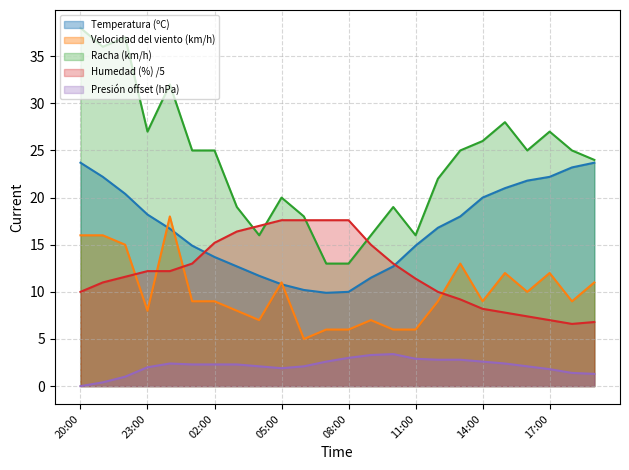

What is the difference between the maximum and minimum values in the Humedad (%) series?

11.0